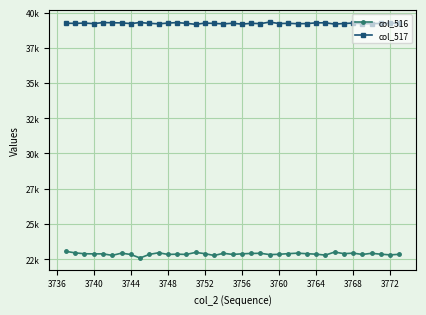

What is the greatest value displayed?

39325